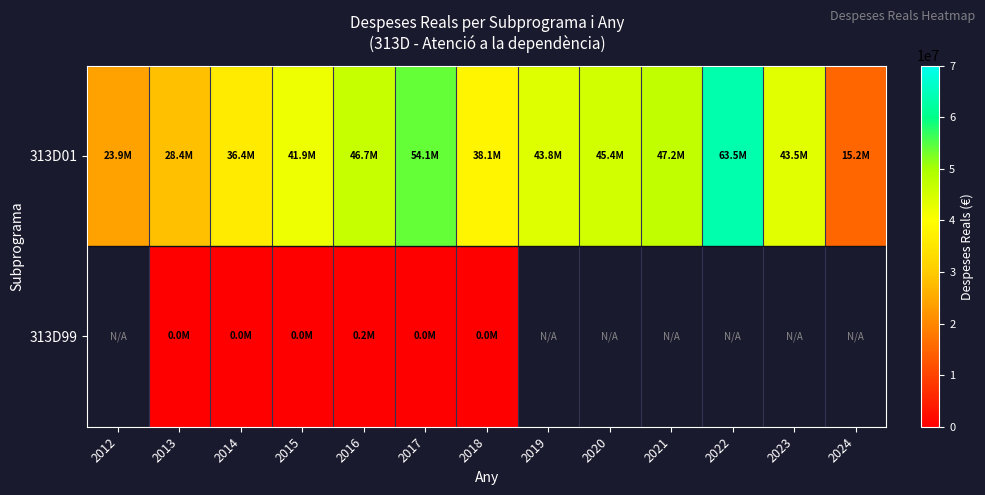

What value does the 313D01 series have at 2022?

63547452.3